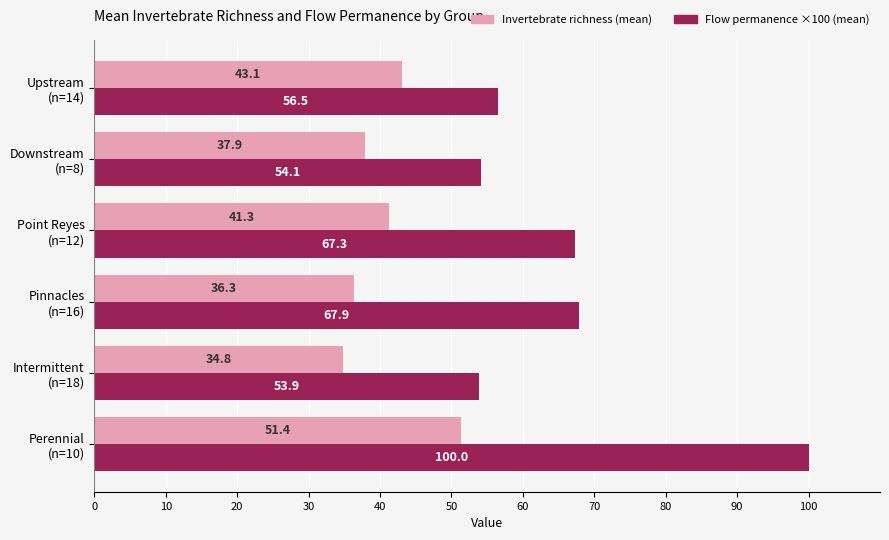

What is the difference between the second highest and minimum values in the Flow permanence ×100 (mean) series?

14.0